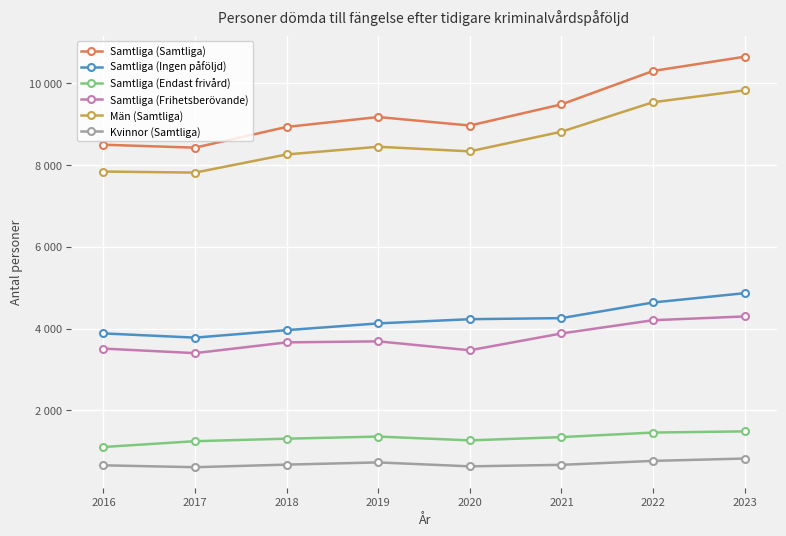

What is the difference between the Samtliga (Ingen påföljd) values at 2016 and 2022?

756